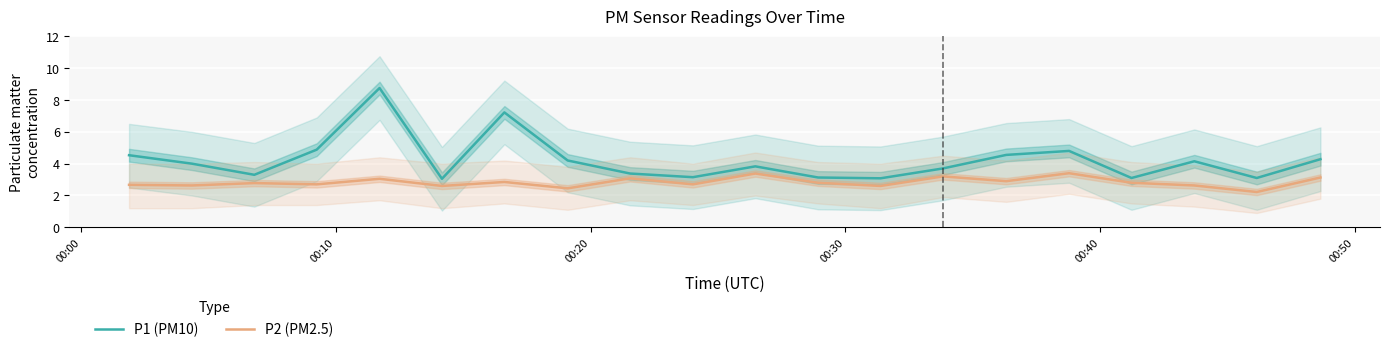

List the series in order of their overall mean, highest first.

P1 (PM10), P2 (PM2.5)